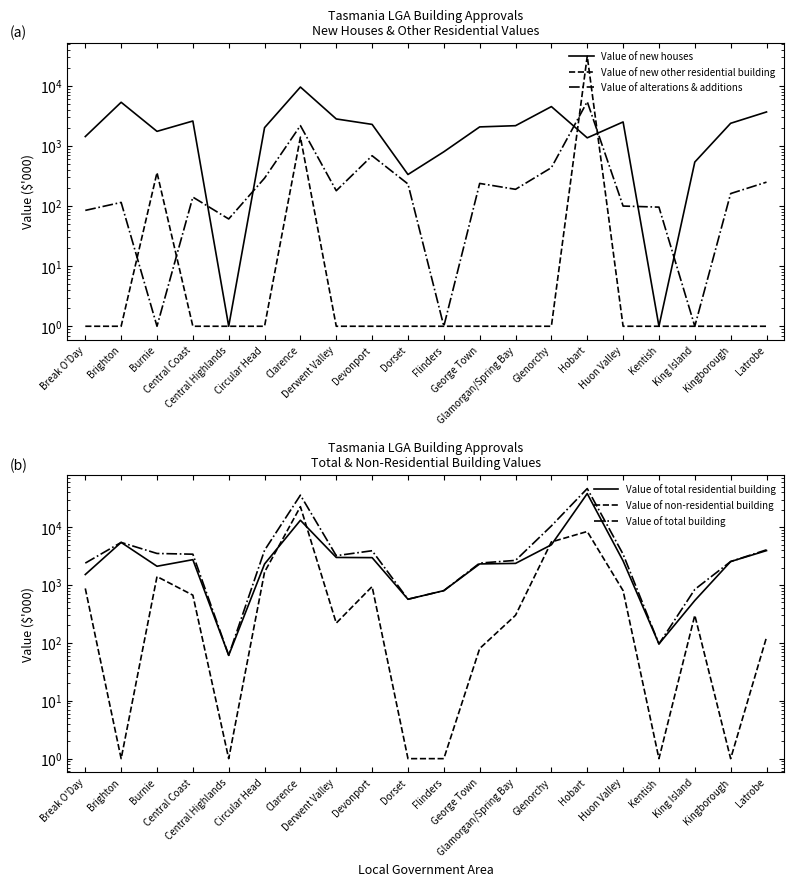

What value does the Value of new houses series have at Derwent Valley?

2815.0